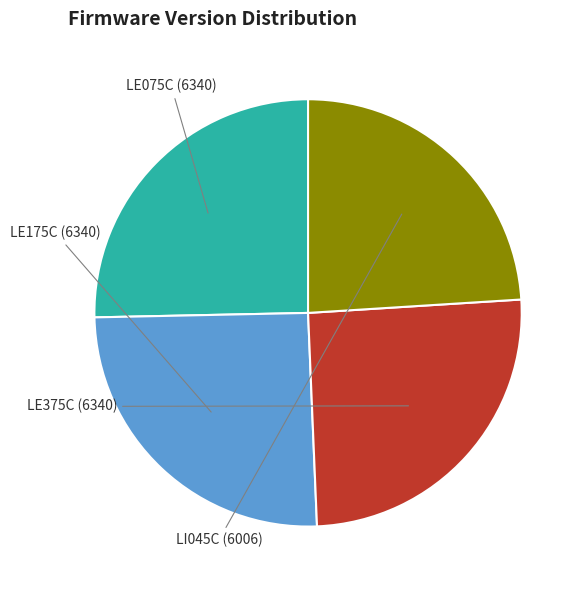

Which category has the smallest portion of the pie?

Lumenera LI045C